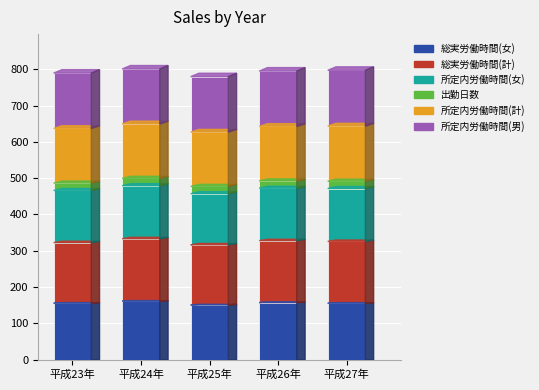

Are the bars grouped side by side (vs. stacked)?

No